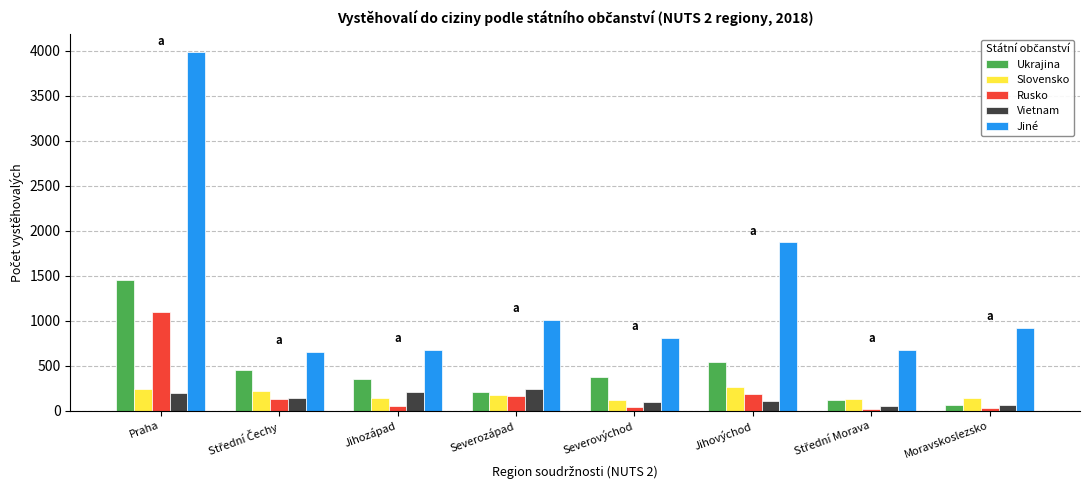

At which label is Ukrajina closest to 754?

Jihovýchod